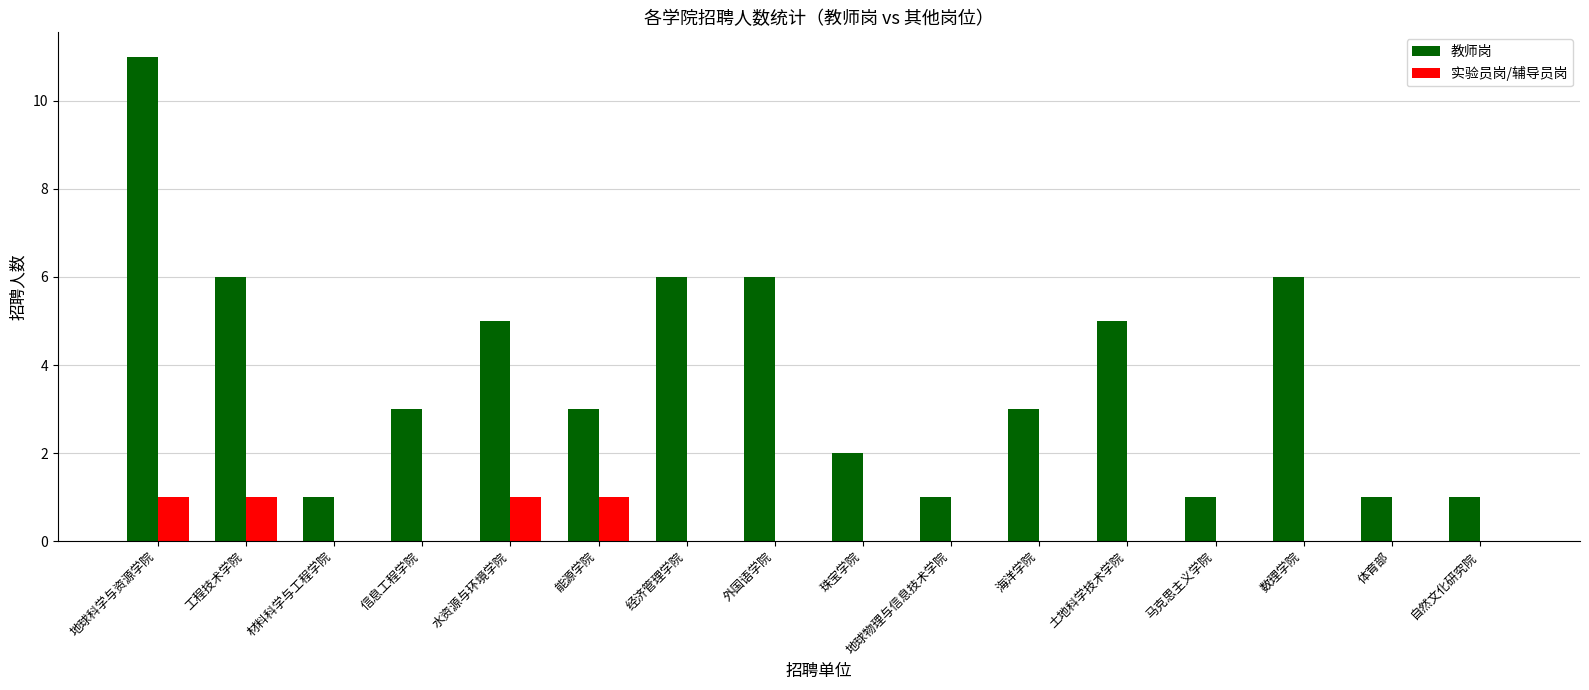

True or false: 教师岗 has a value of 3 at 土地科学技术学院.

False